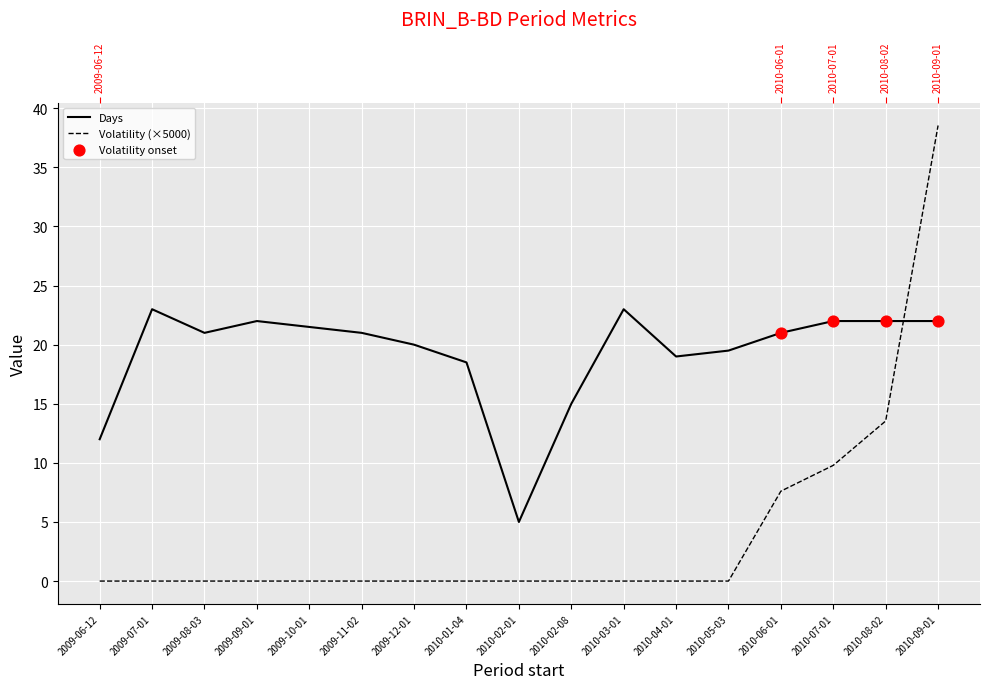

At which category is the sum across all series the highest?

2010-09-01